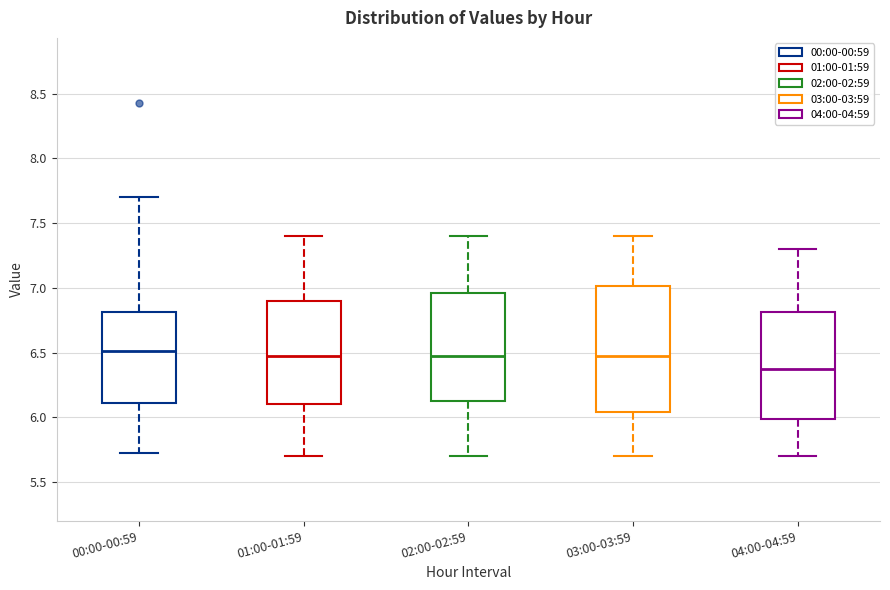

Where is the lower edge of the box for 02:00-02:59 on the y-axis? The values are not printed on the chart, so give them approximately, as read against the axis.

6.15